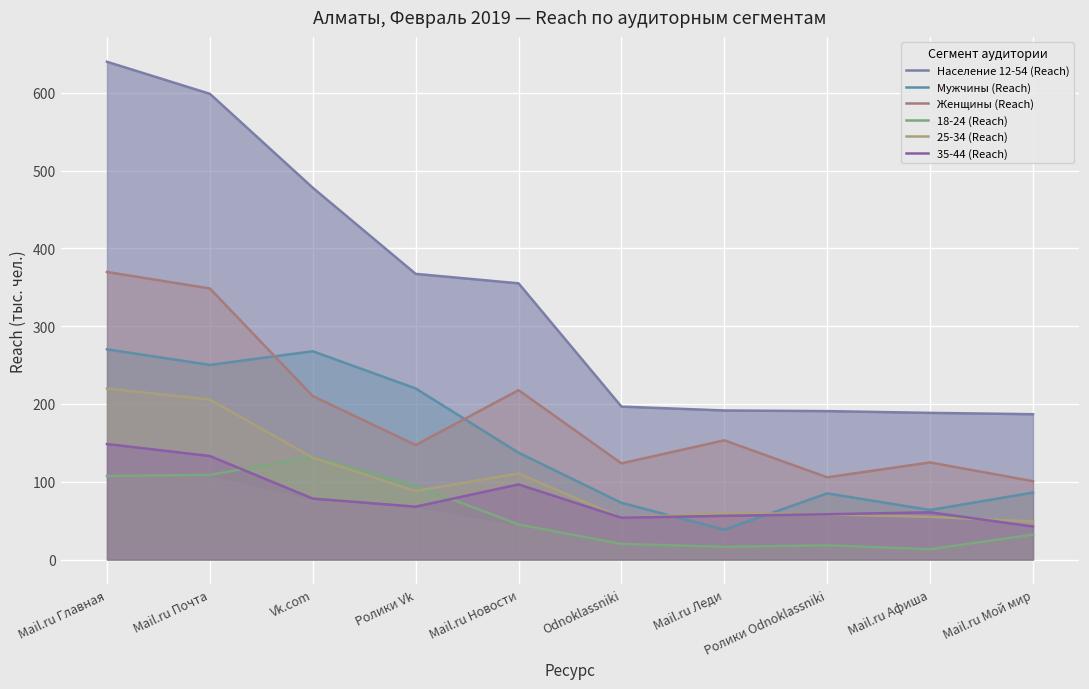

The value of 35-44 (Reach) at Mail.ru Леди is 25.4. True or false?

False